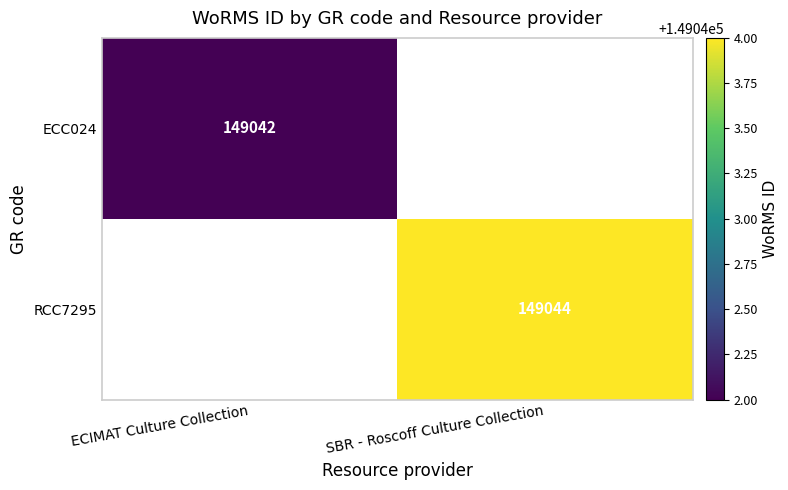

The RCC7295 series shows 149044 at SBR - Roscoff Culture Collection. True or false?

True